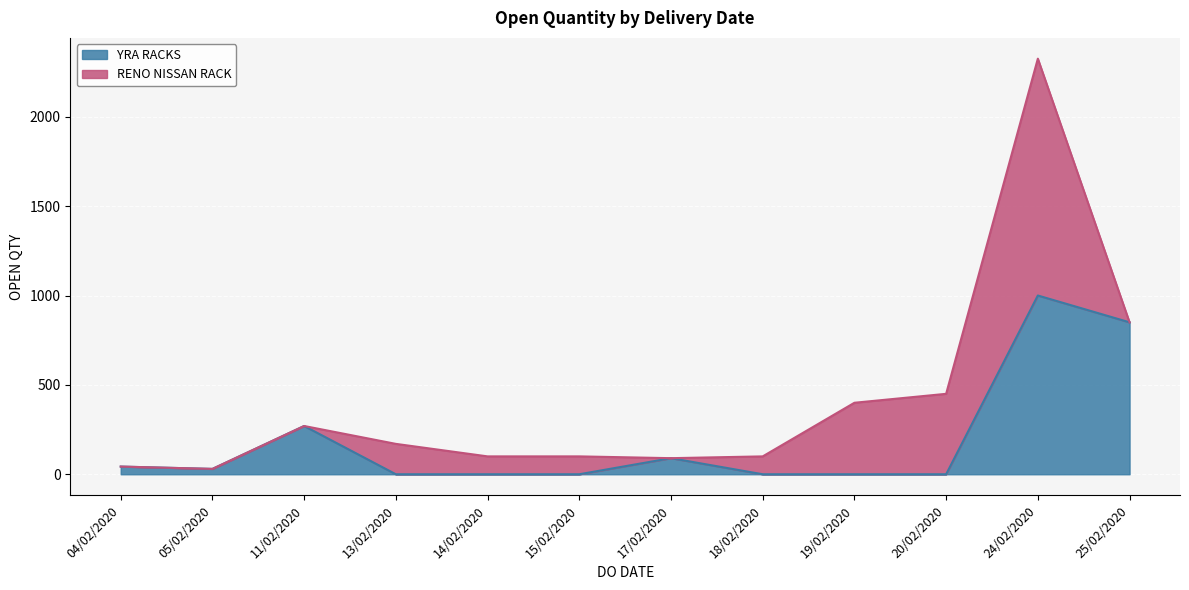

List the labels in order of value, largest first.

24/02/2020, 25/02/2020, 11/02/2020, 17/02/2020, 04/02/2020, 05/02/2020, 13/02/2020, 14/02/2020, 15/02/2020, 18/02/2020, 19/02/2020, 20/02/2020